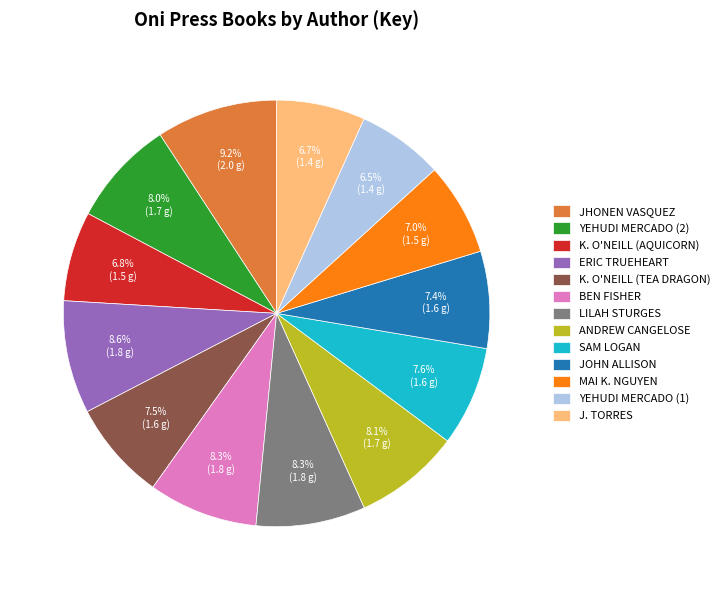

To the nearest percent, what is the difference between the largest and smallest slice percentages?

3%